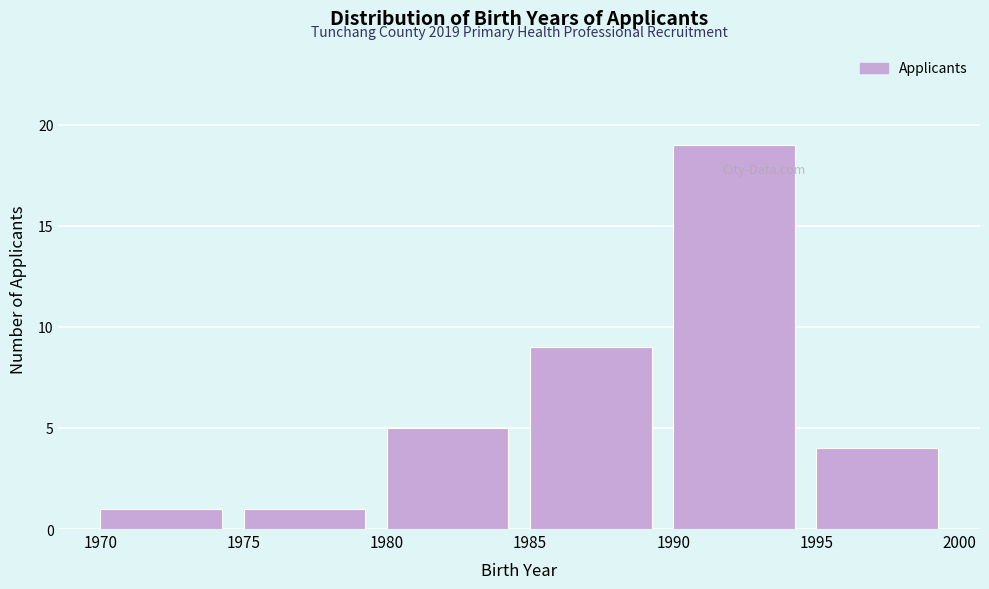

Reading left to right, list all the values displayed in this chart.

1970=1	1975=1	1980=5	1985=9	1990=19	1995=4